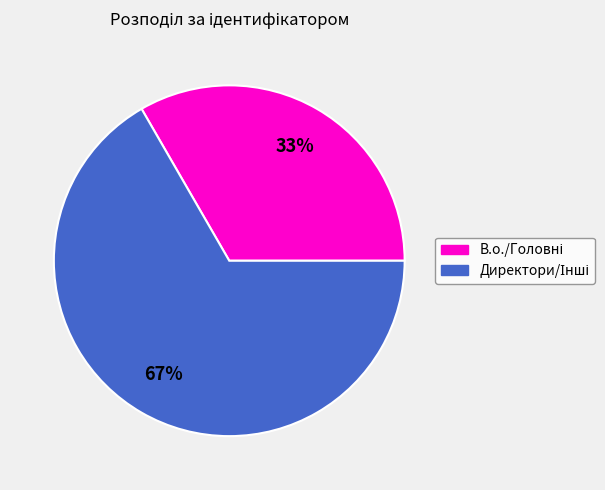

Is there a majority slice in this chart?

Yes